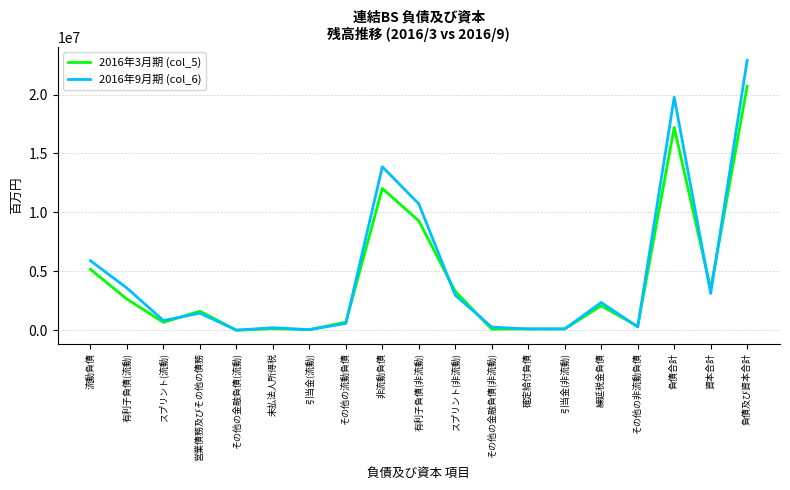

What are all the series names shown in the legend?

2016年3月期 (col_5), 2016年9月期 (col_6)